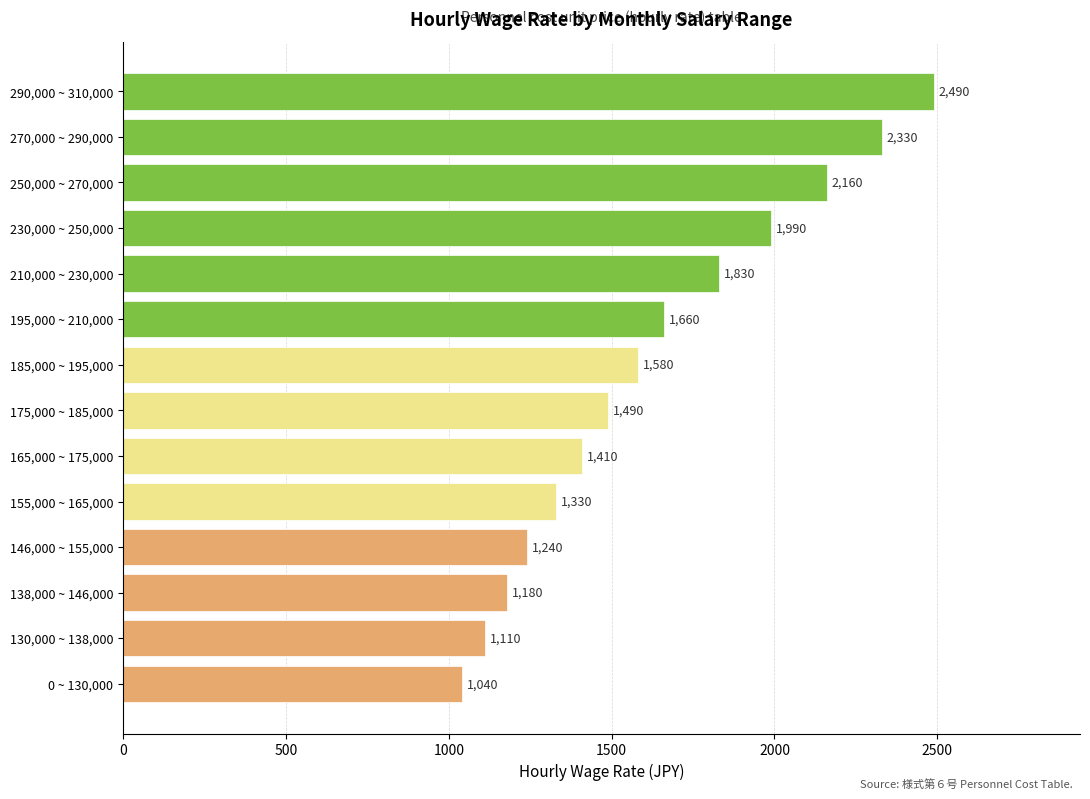

What is the difference between the maximum and minimum values?

1450